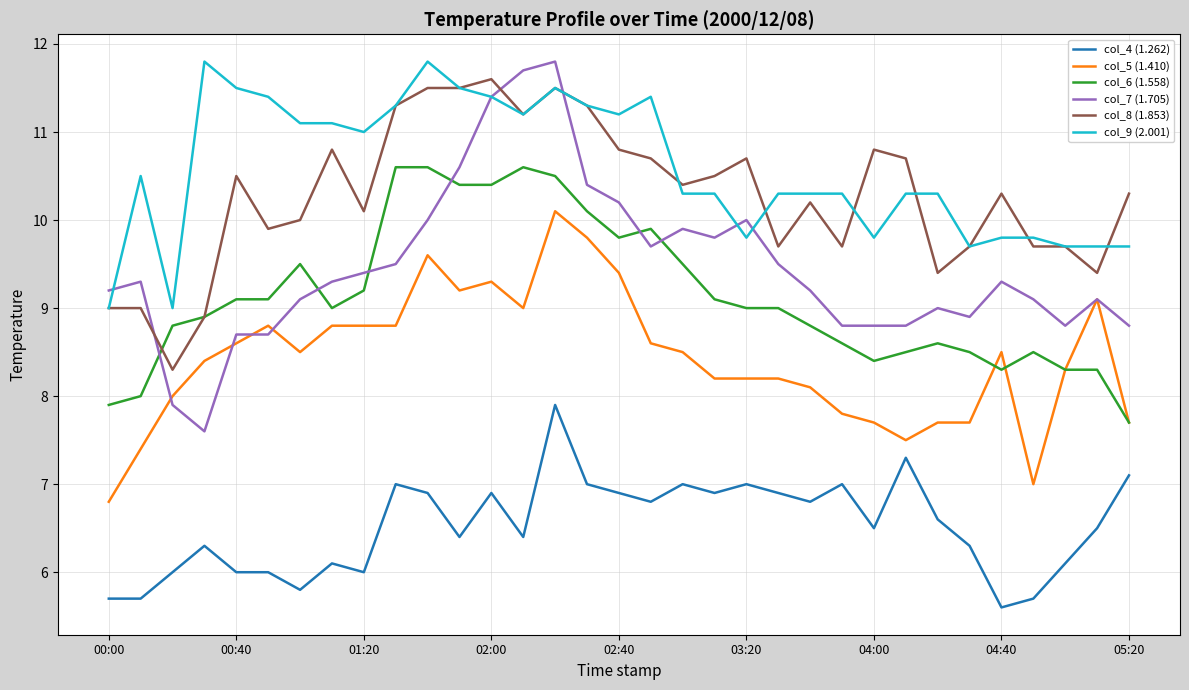

What is the maximum value for col_5 (1.410)?

10.1